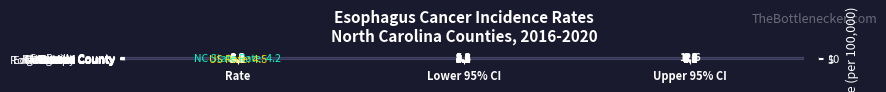

What is the minimum value for Stanly County?

3.3